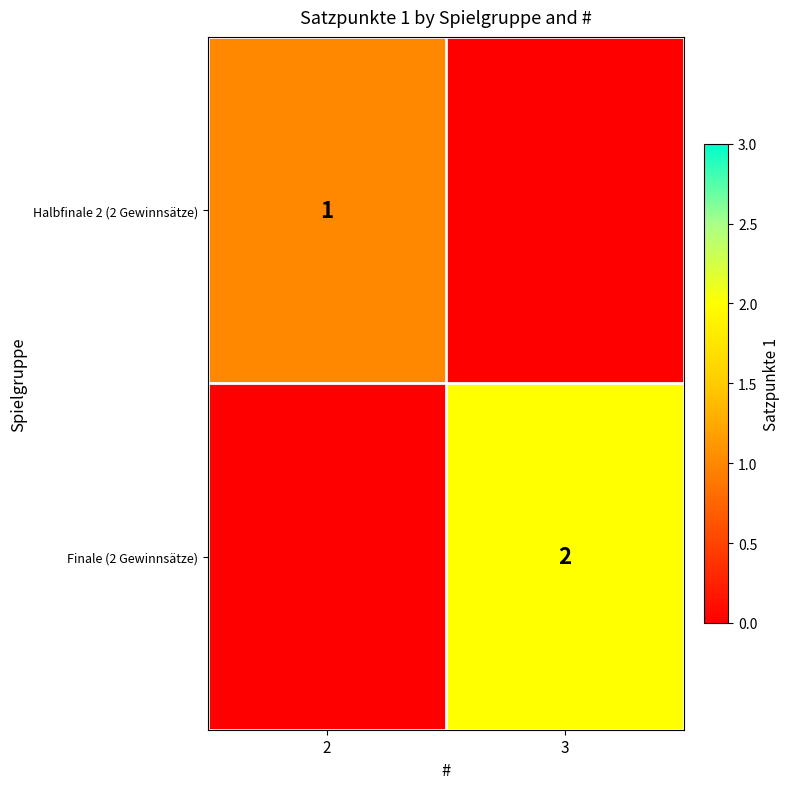

What is the minimum value shown in the chart?

1.0